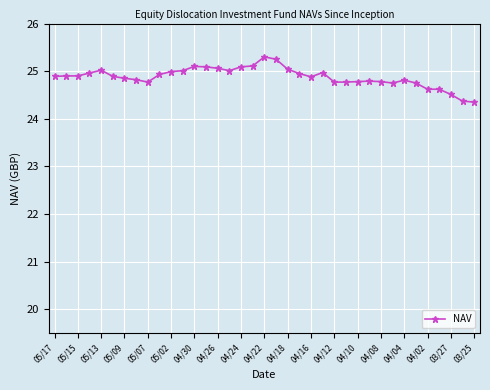

True or false: the data has more than 0 interior local peaks.

True